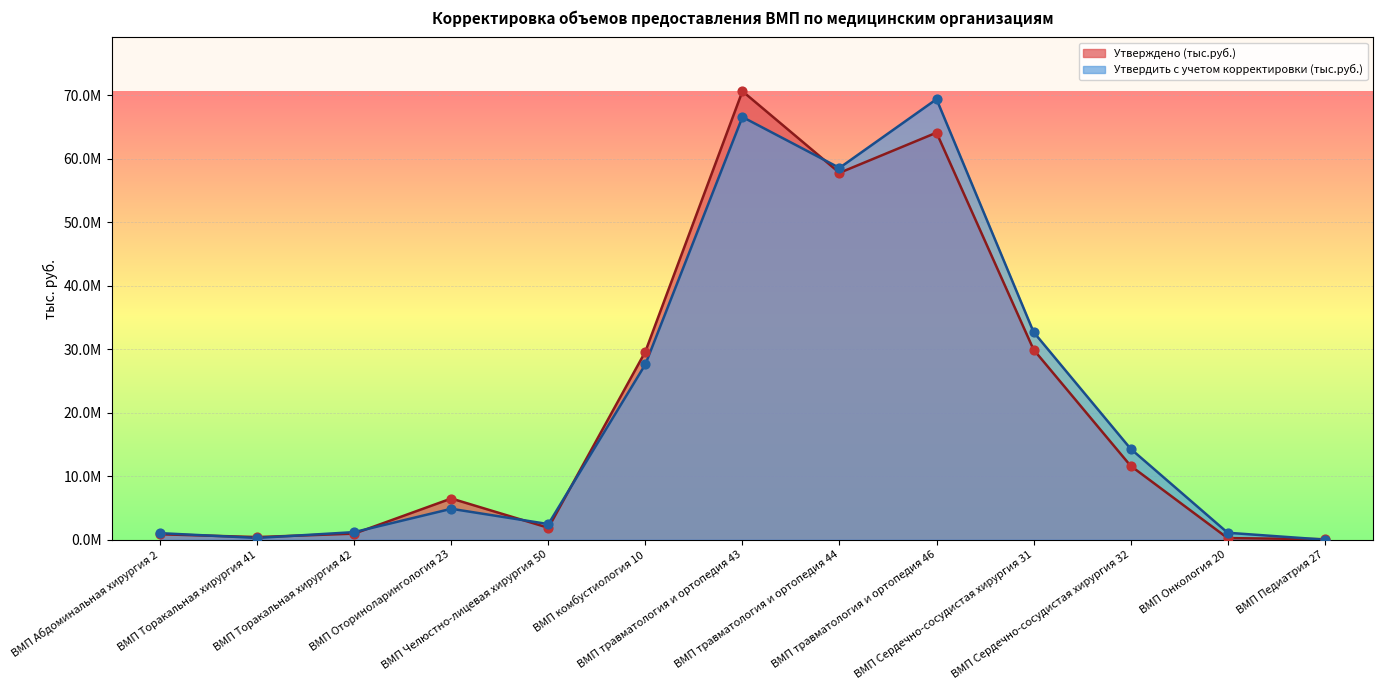

What is the total value across all series at ВМП Торакальная хирургия 42?

2138645.2